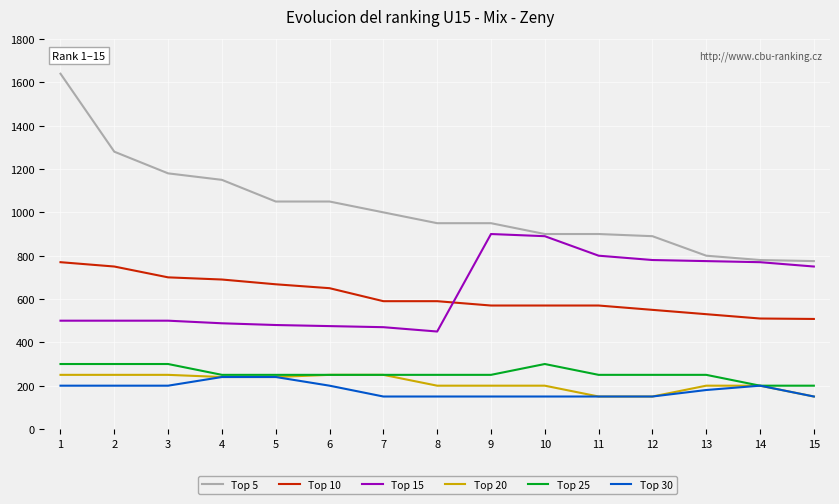

What is the spread (max minus min) of values at 7?

850